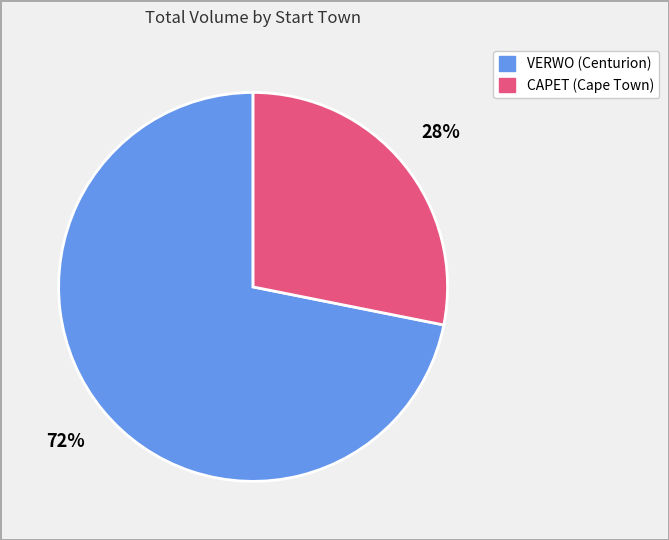

How many slices are in this pie chart?

2